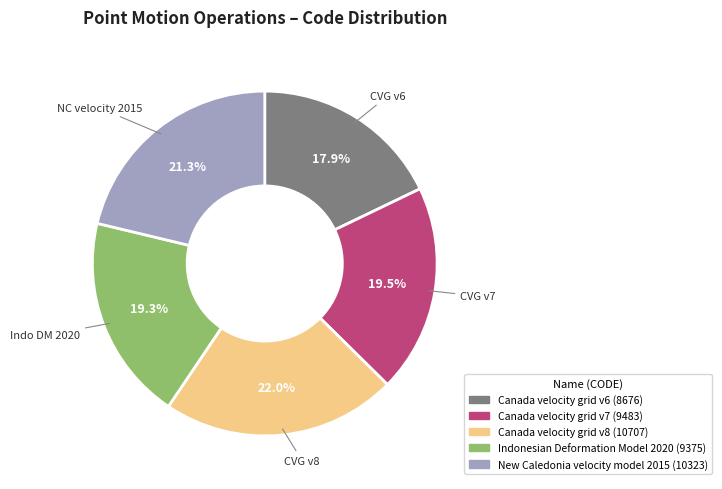

Which has a higher value, Canada velocity grid v6 or Indonesian Deformation Model 2020?

Indonesian Deformation Model 2020